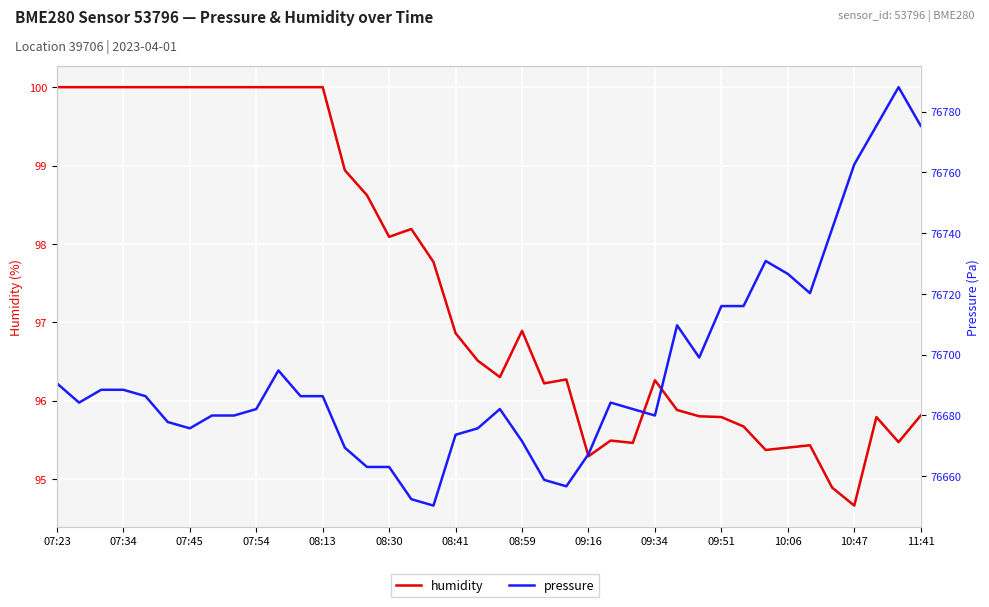

How many values in the humidity series exceed 96?

25